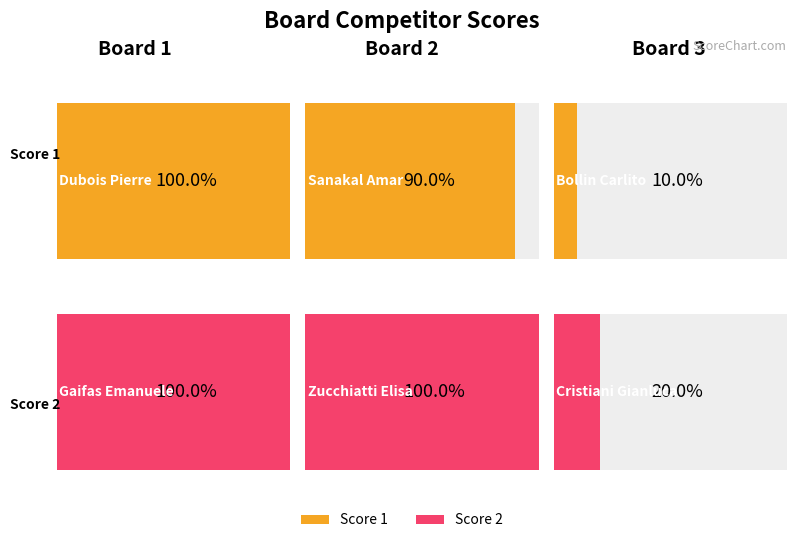

Does the chart contain any negative values?

No